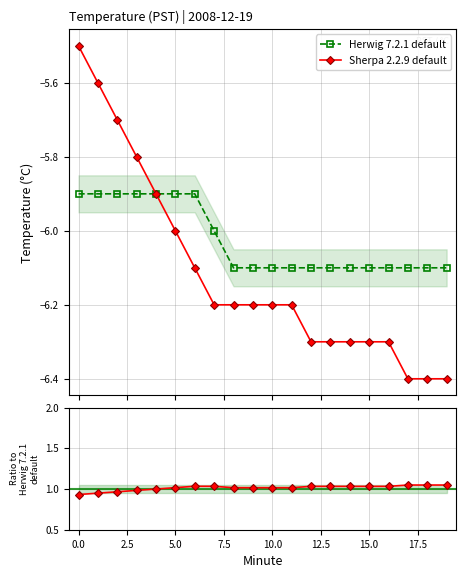

At how many categories does at least one series exceed -5?

20